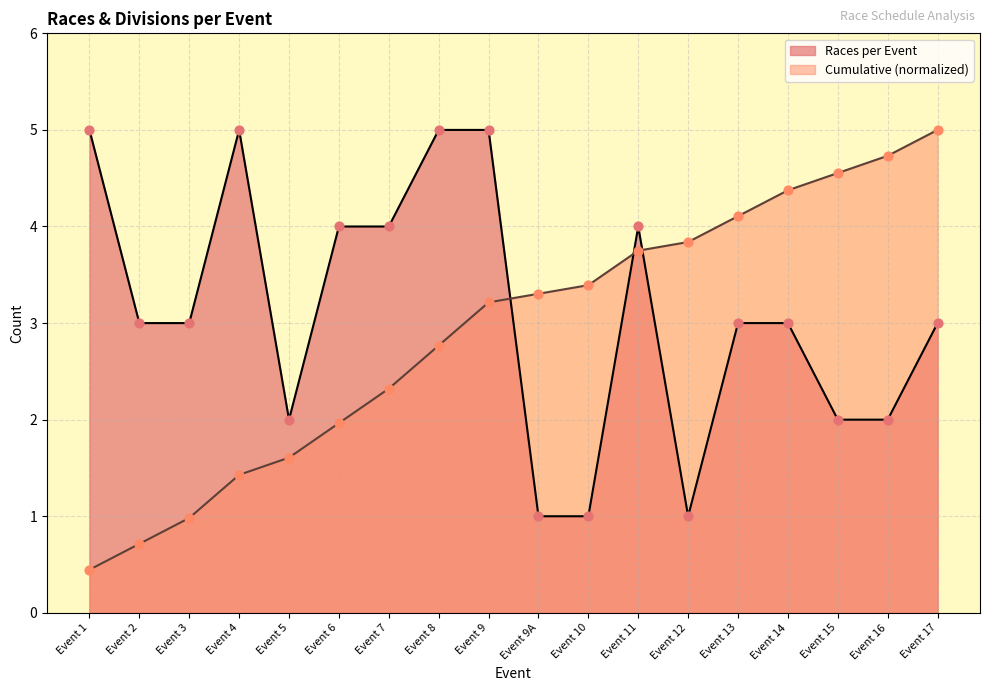

At how many categories does at least one series exceed 4?

4